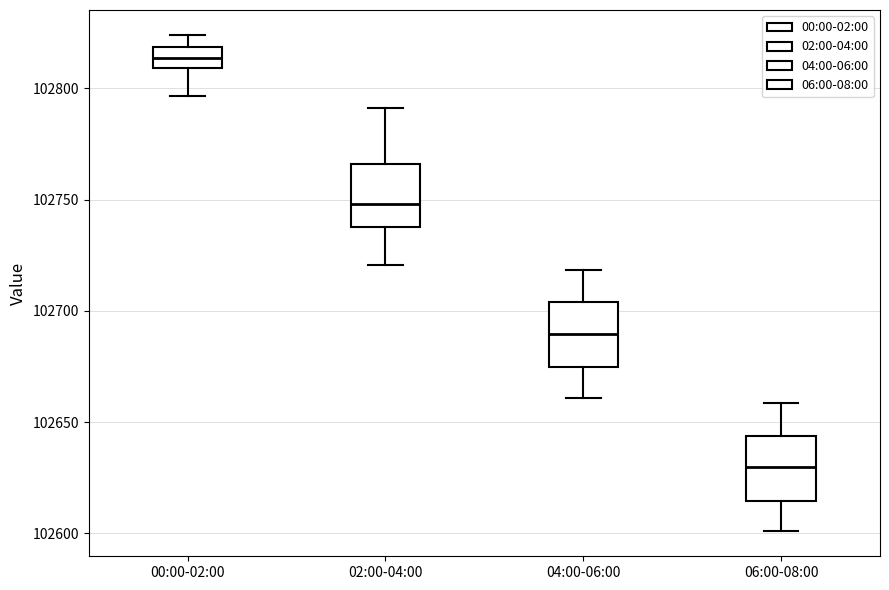

Reading left to right, transcribe this box plot: for each box, give where its median line is, the range the box spans, and where its two whiskers end, as read against the y-axis. The values are not printed on the chart, so give them approximately, as read against the axis.

00:00-02:00: median 102815, box 102810 to 102820, whiskers 102795 to 102825
02:00-04:00: median 102750, box 102740 to 102765, whiskers 102720 to 102790
04:00-06:00: median 102690, box 102675 to 102705, whiskers 102660 to 102720
06:00-08:00: median 102630, box 102615 to 102645, whiskers 102600 to 102660